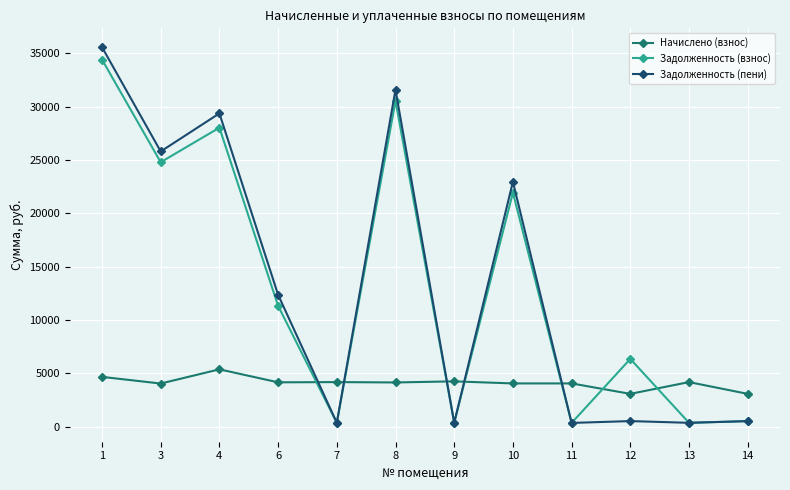

At which category does Задолженность (взнос) reach its first local valley?

3